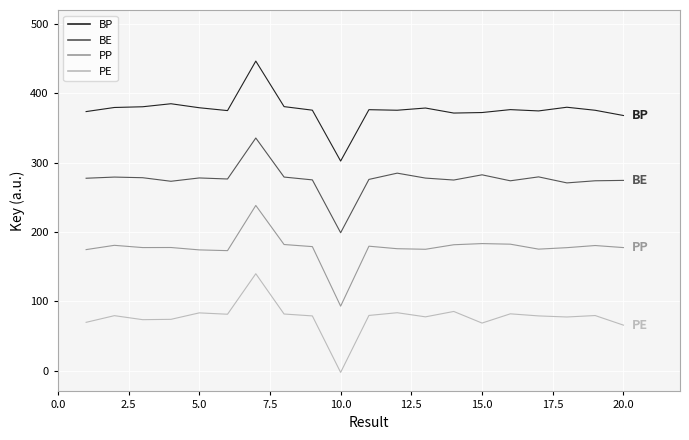

Which series has the largest range (max minus min)?

PP